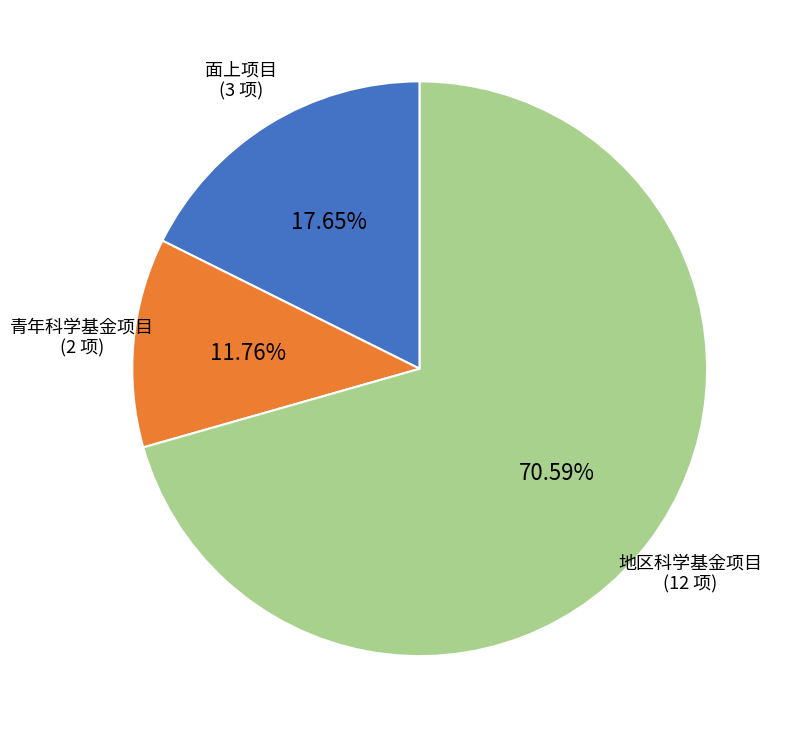

To the nearest percent, what is the difference between the 地区科学基金项目 and 青年科学基金项目 slice percentages?

59%